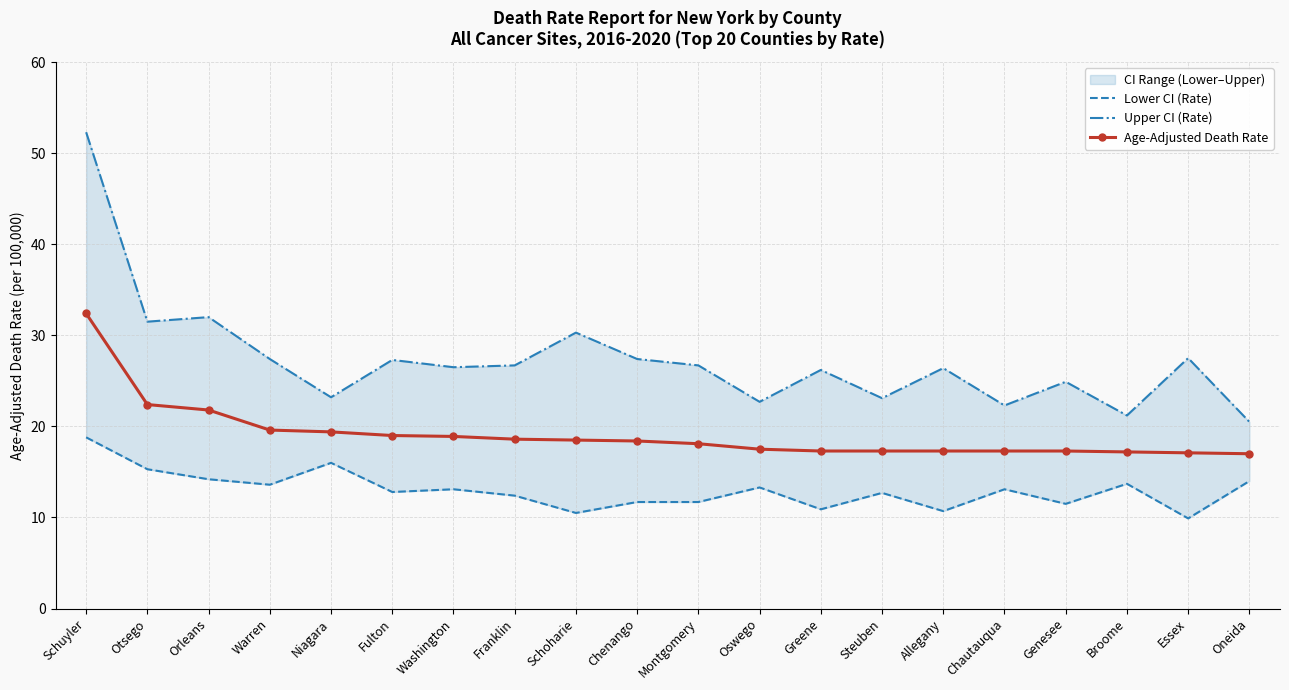

What is the sum of the Age-Adjusted Death Rate values at Washington and Montgomery?

37.0